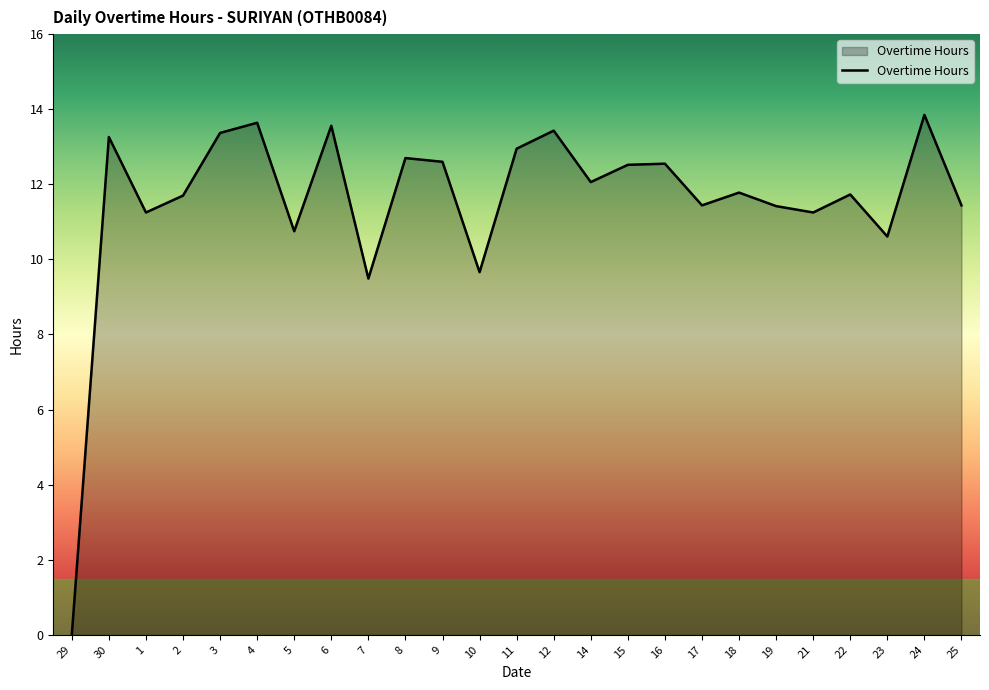

What position from the right is 21?

5